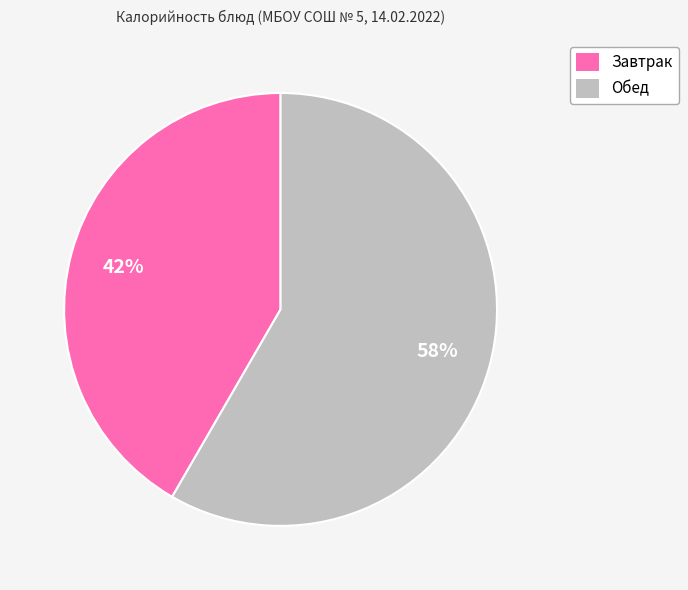

Which has a higher value, Завтрак or Обед?

Обед